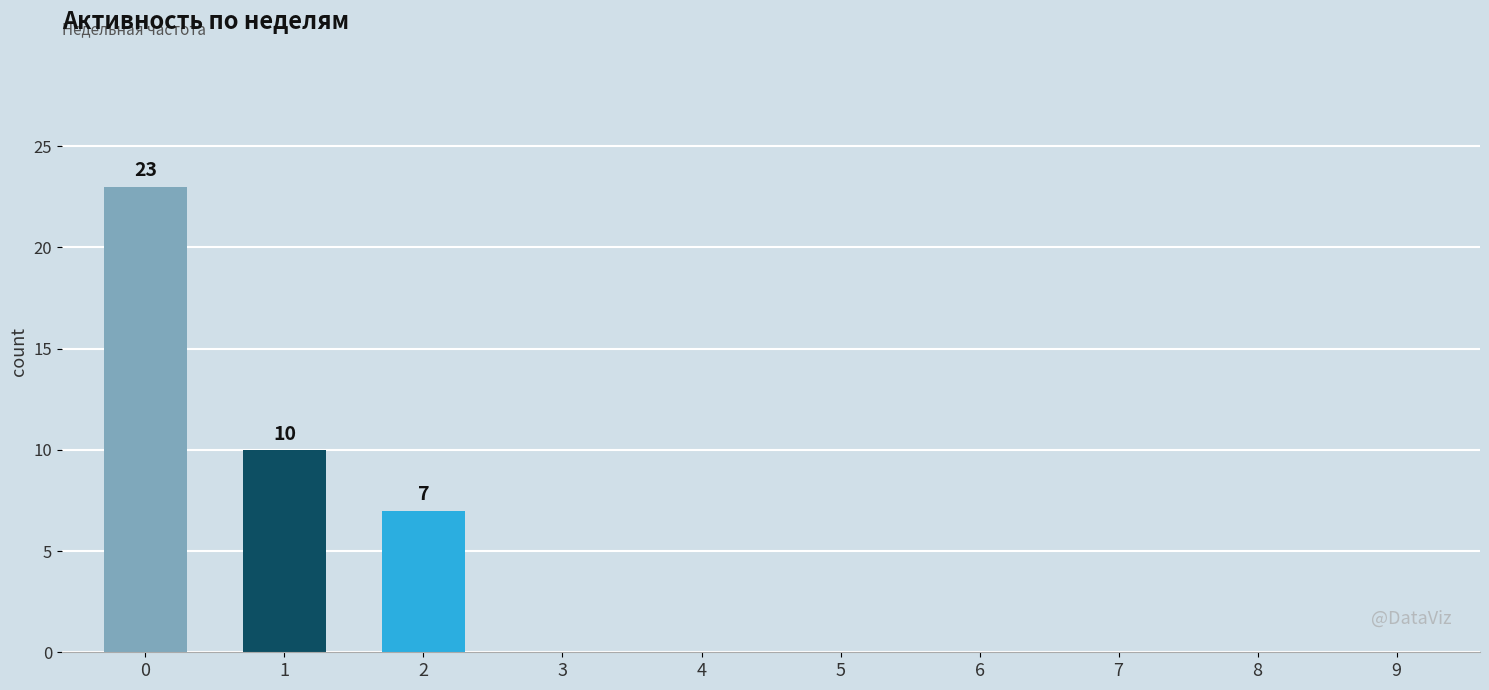

How many series are shown in this chart?

1